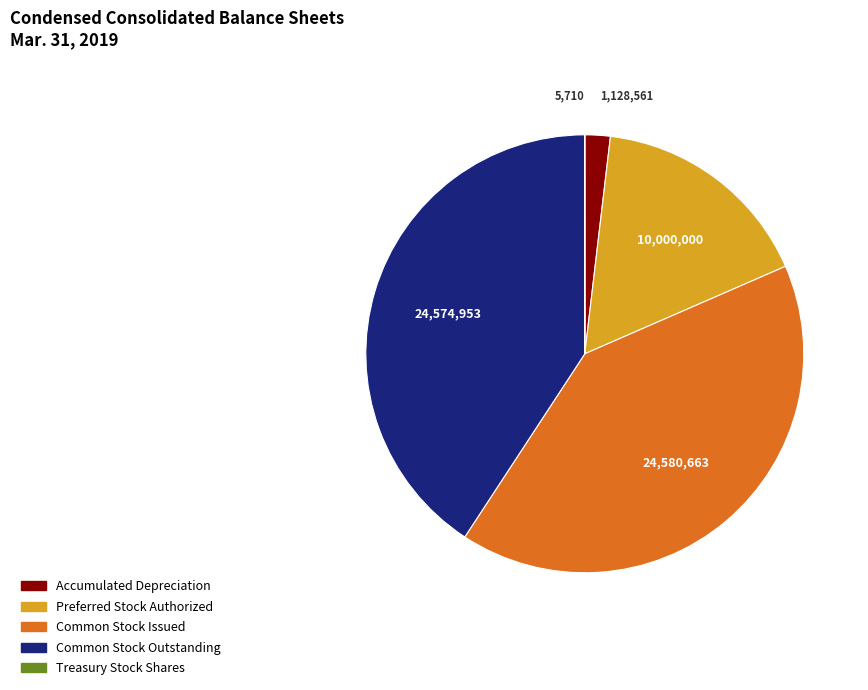

Does Accumulated Depreciation account for over 50% of the chart?

No